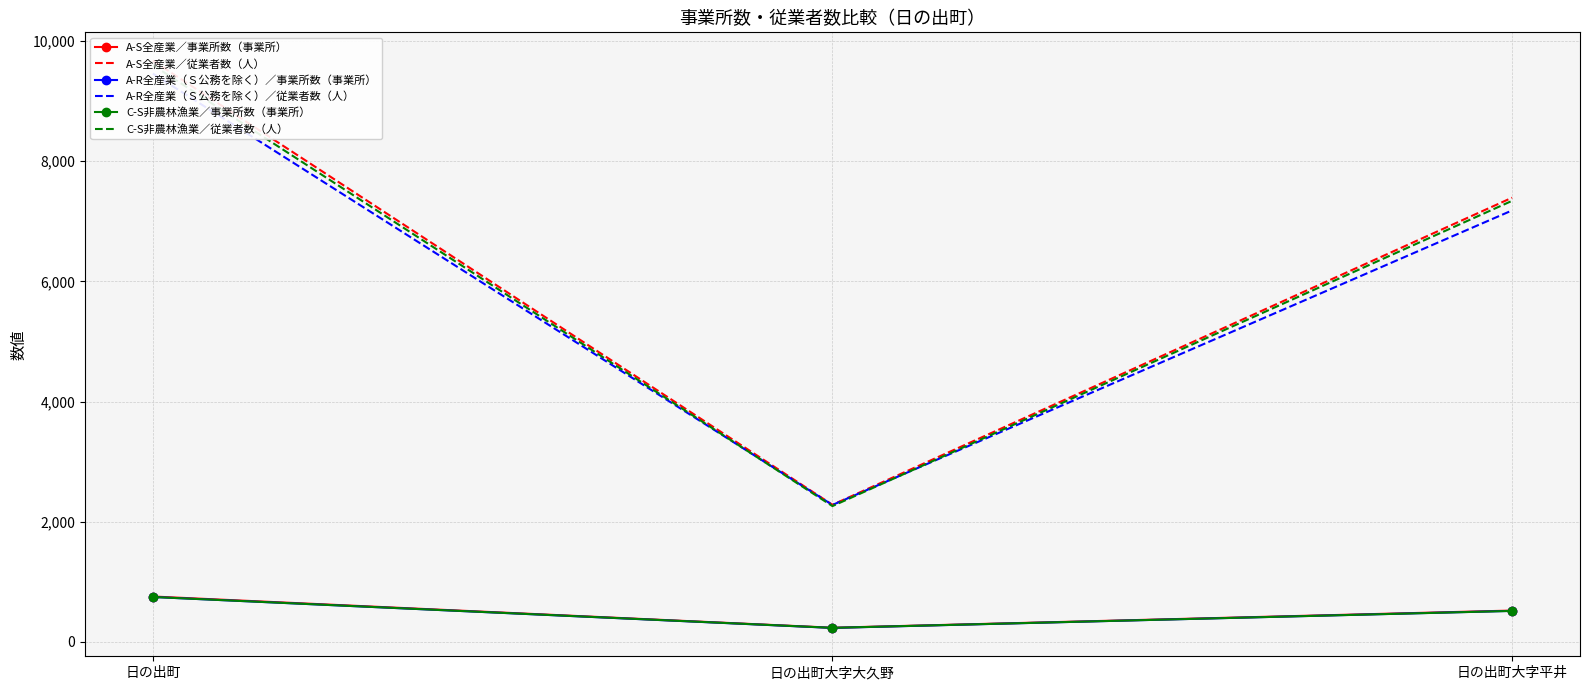

What are all the series names shown in the legend?

A-S全産業／事業所数（事業所）, A-S全産業／従業者数（人）, A-R全産業（Ｓ公務を除く）／事業所数（事業所）, A-R全産業（Ｓ公務を除く）／従業者数（人）, C-S非農林漁業／事業所数（事業所）, C-S非農林漁業／従業者数（人）